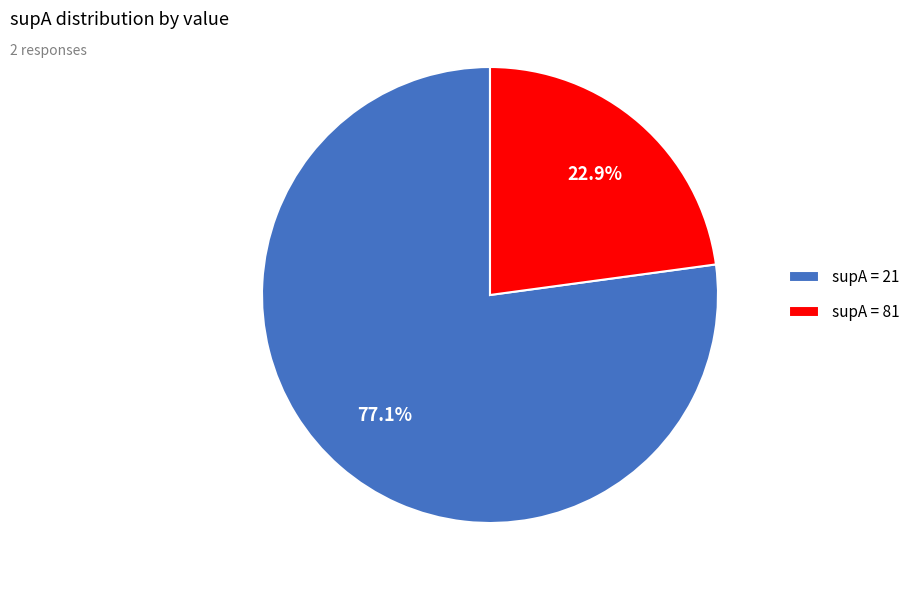

Which slice is the largest?

supA = 21